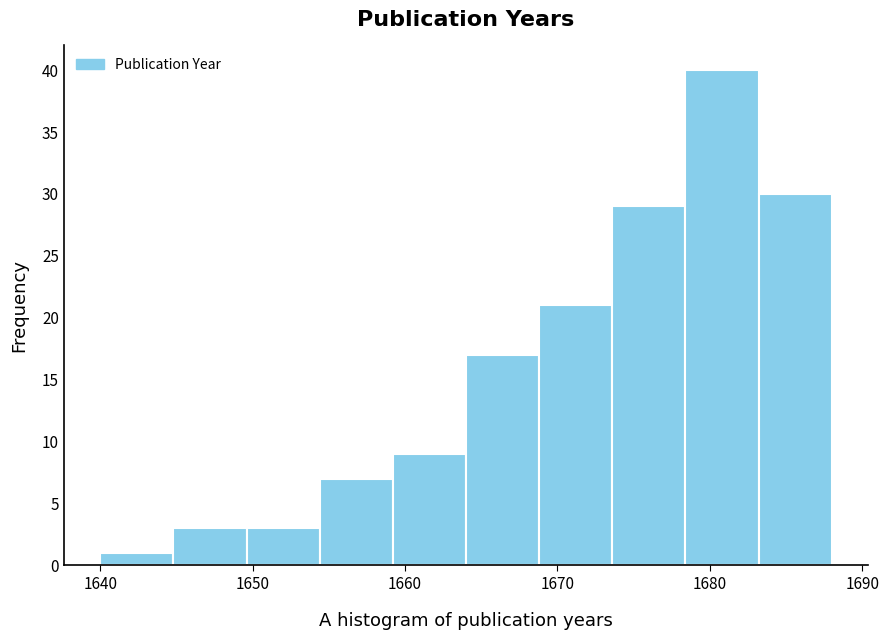

Reading left to right, transcribe this chart: for each bar, give the range it covers on the x-axis and its height. Neither the bar edges nor the heights are printed on the chart, so give them approximately, as read against the axes.

1640.0 to 1644.8: 1
1644.8 to 1649.6: 3
1649.6 to 1654.4: 3
1654.4 to 1659.2: 7
1659.2 to 1664.0: 9
1664.0 to 1668.8: 17
1668.8 to 1673.6: 21
1673.6 to 1678.4: 29
1678.4 to 1683.2: 40
1683.2 to 1688.0: 30